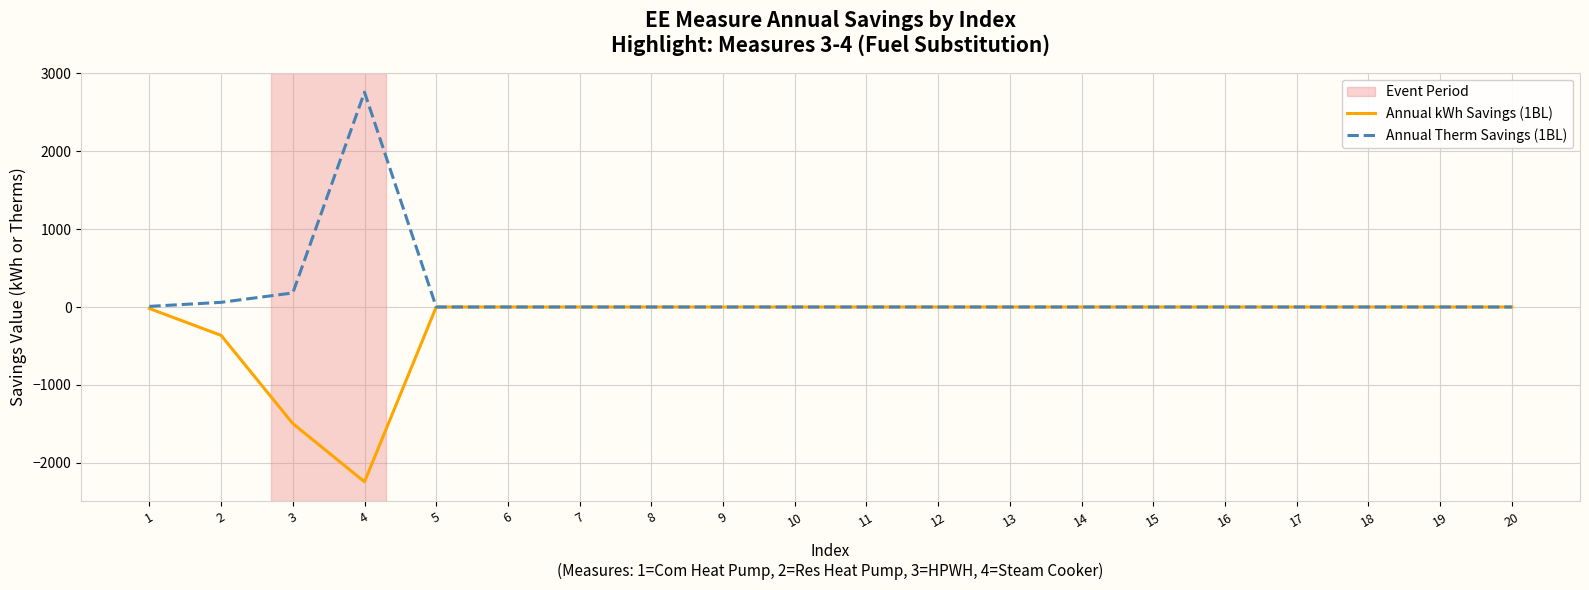

Which series has the largest range (max minus min)?

Annual Therm Savings (1BL)